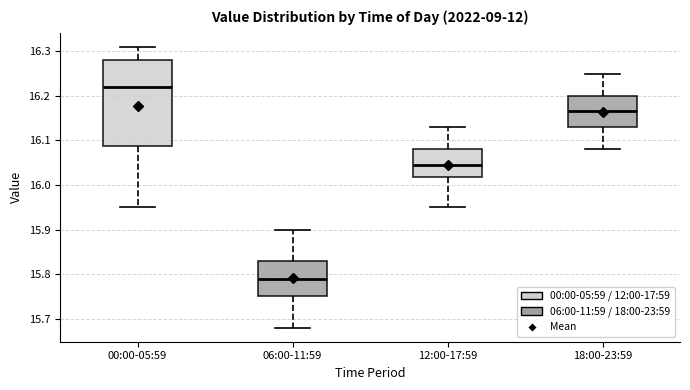

Reading left to right, transcribe this box plot: for each box, give where its median line is, the range the box spans, and where its two whiskers end, as read against the y-axis. The values are not printed on the chart, so give them approximately, as read against the axis.

00:00-05:59: median 16.22, box 16.09 to 16.28, whiskers 15.95 to 16.31
06:00-11:59: median 15.79, box 15.75 to 15.83, whiskers 15.68 to 15.90
12:00-17:59: median 16.05, box 16.02 to 16.08, whiskers 15.95 to 16.13
18:00-23:59: median 16.17, box 16.13 to 16.20, whiskers 16.08 to 16.25